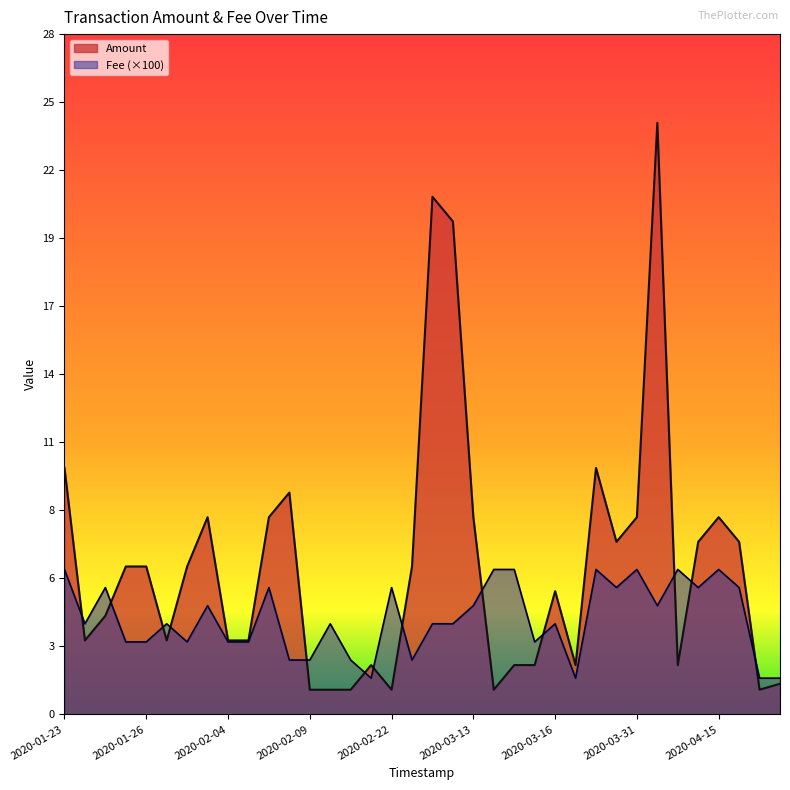

At which label does Fee first exceed 3?

2020-01-23